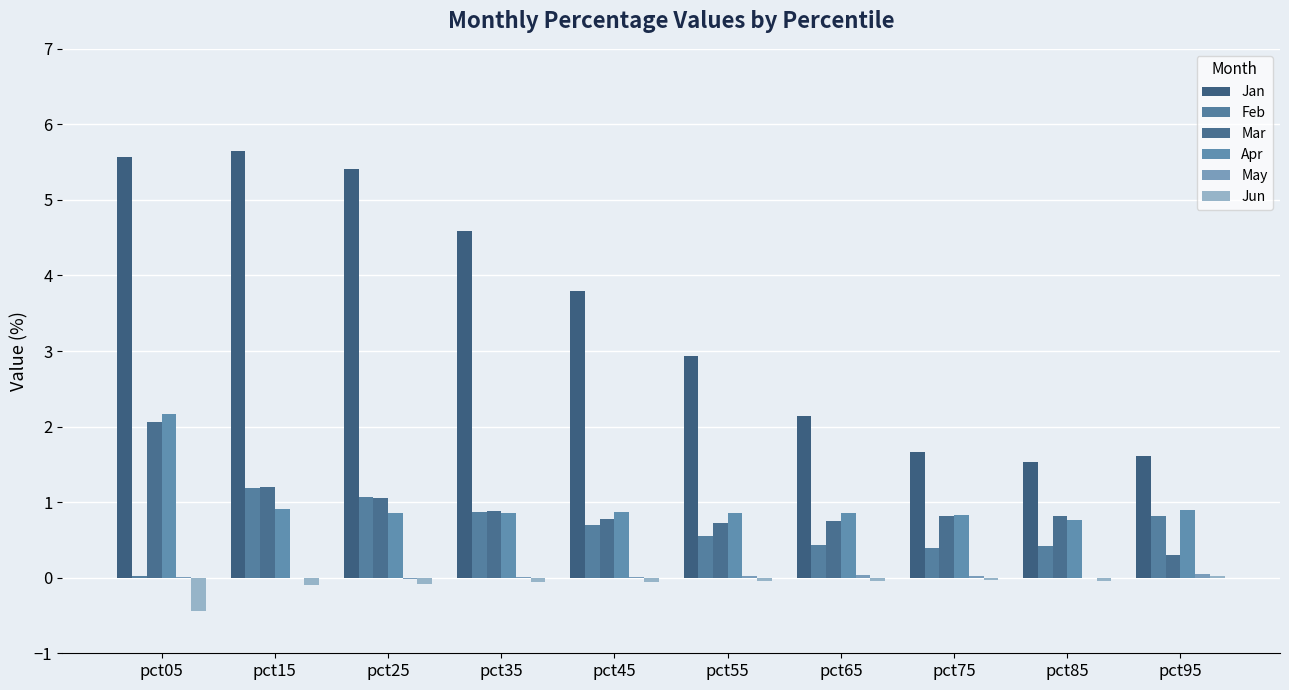

At which category is the sum across all series the highest?

pct05